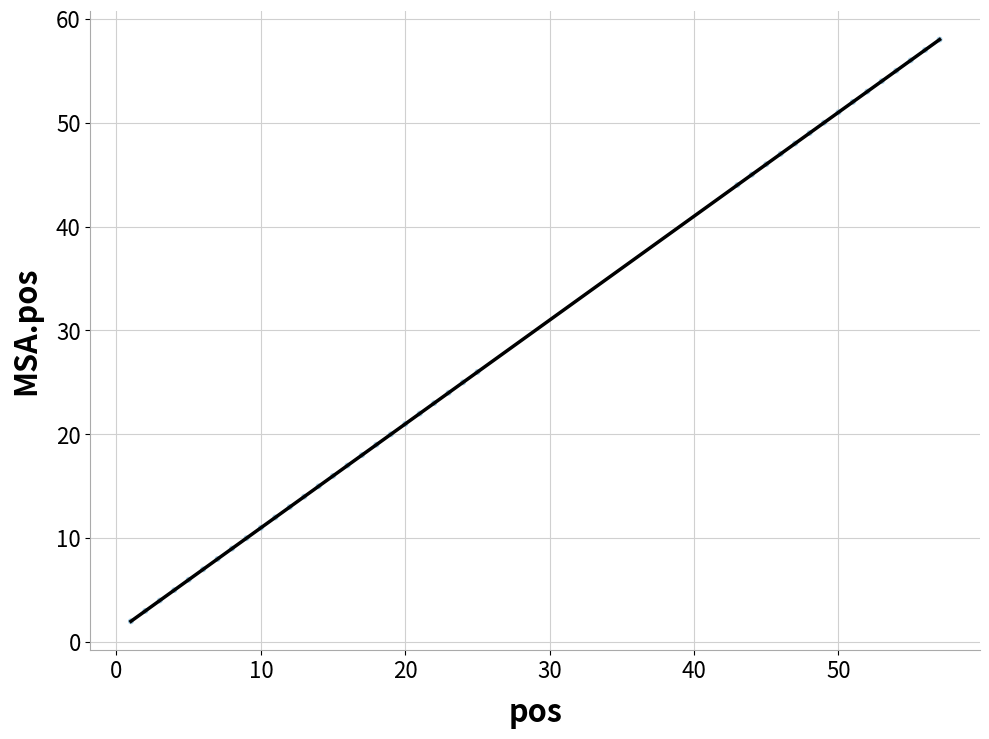

What Y value in the scatter plot is closest to 30?

26